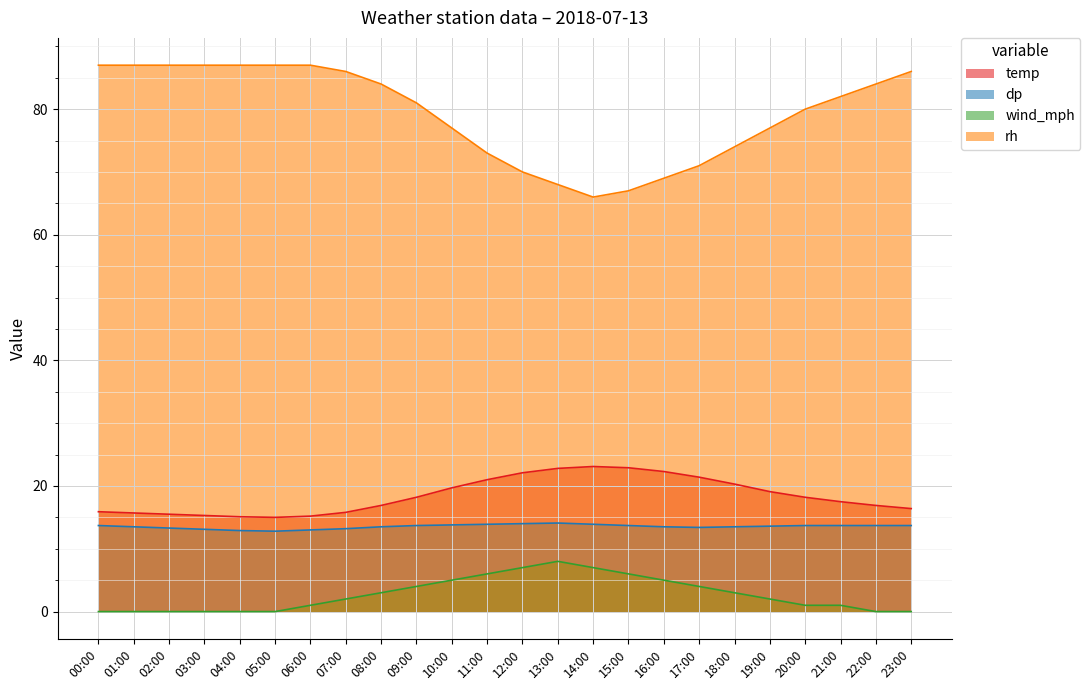

In temp, how many points are lower than both neighbors (excluding endpoints)?

1